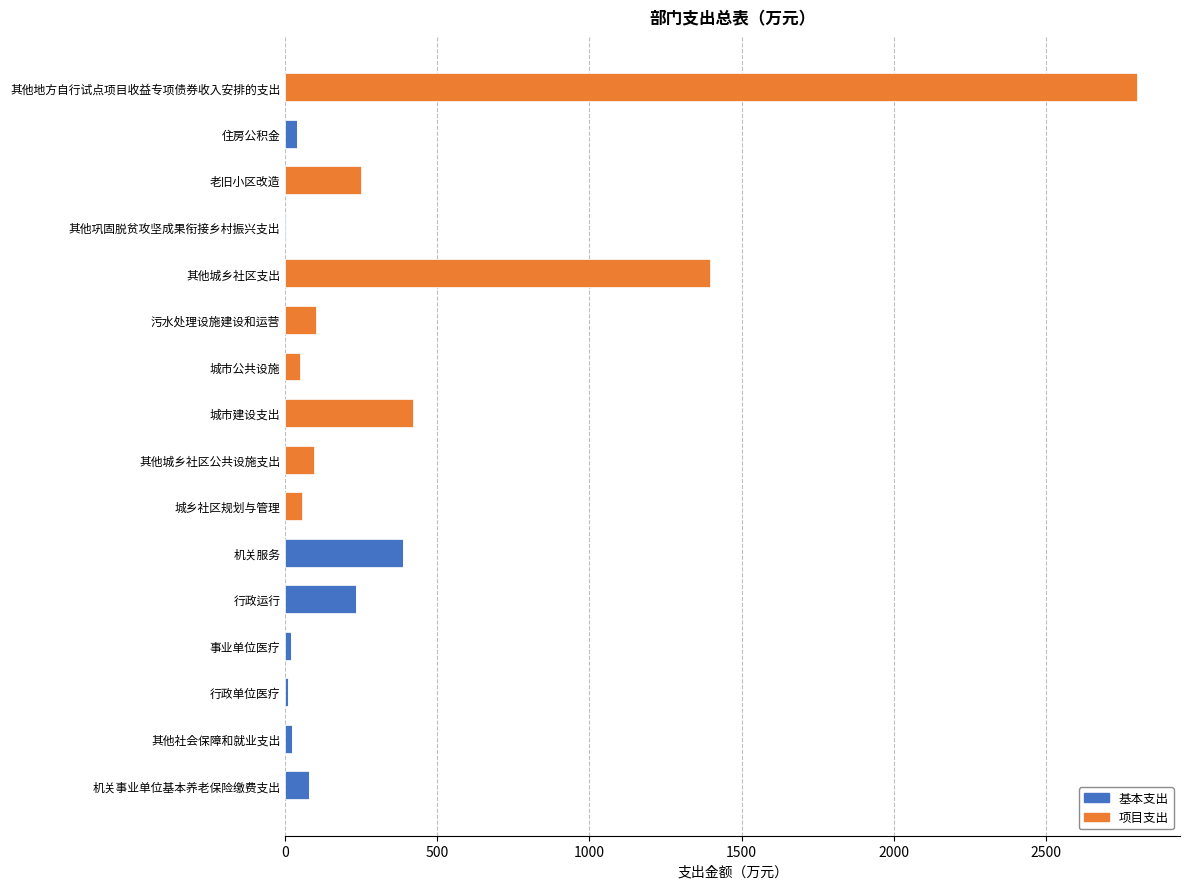

Count the number of categories in the chart.

16